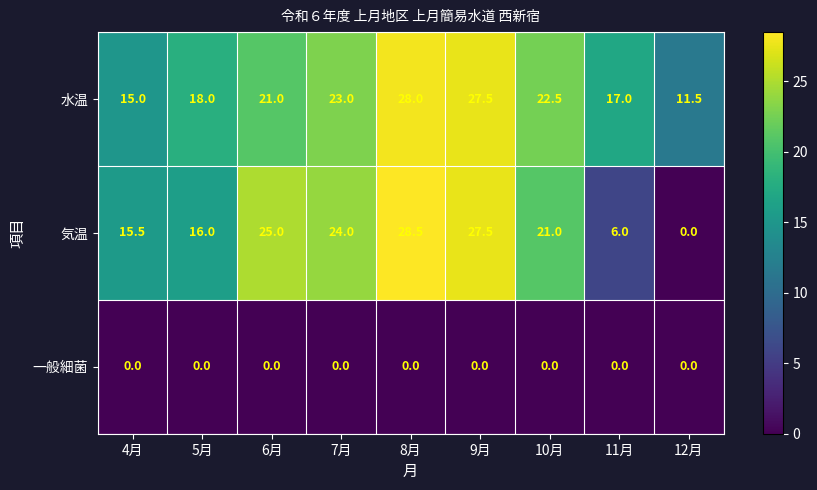

List the series in order of their peak value, highest first.

気温, 水温, 一般細菌